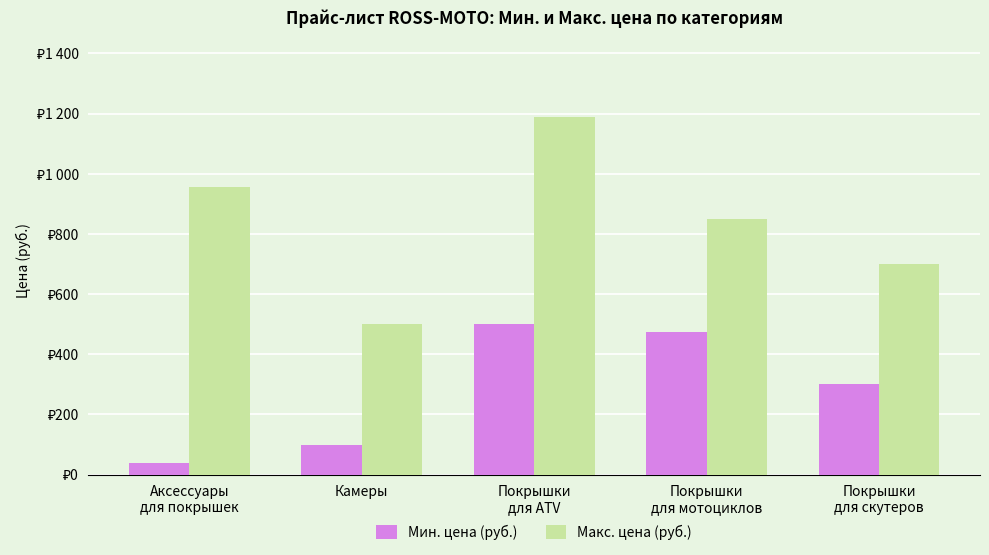

What is the difference between the second highest and minimum values in the Мин. цена (руб.) series?

433